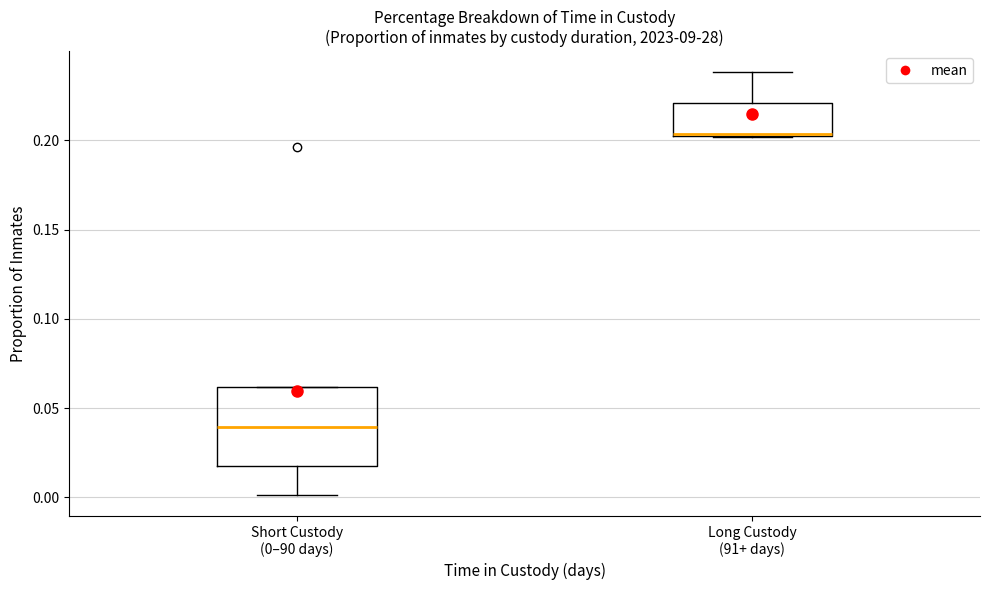

Comparing the boxes themselves (not the whiskers), which one is the tallest?

Short Custody (0–90 days)